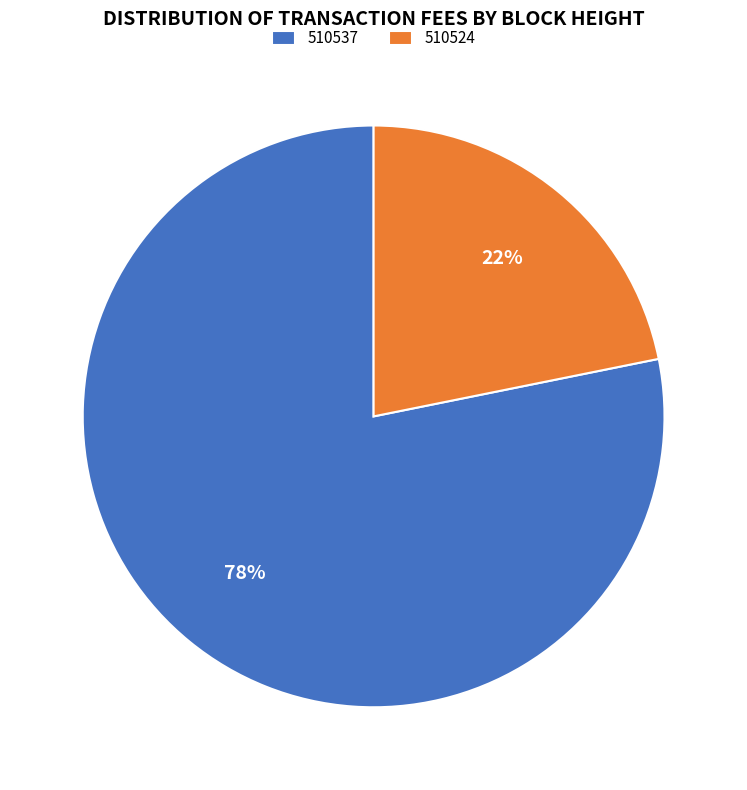

How many slices are in this pie chart?

2